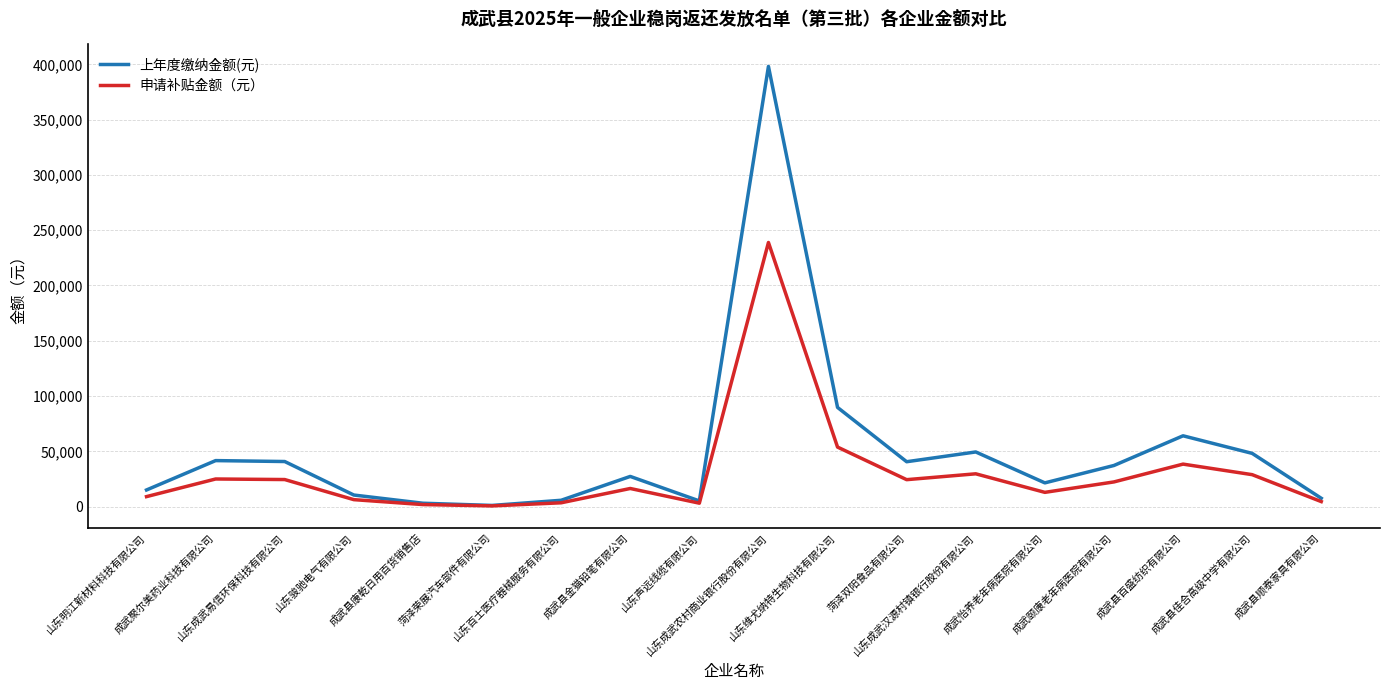

At how many categories does at least one series exceed 140377?

1